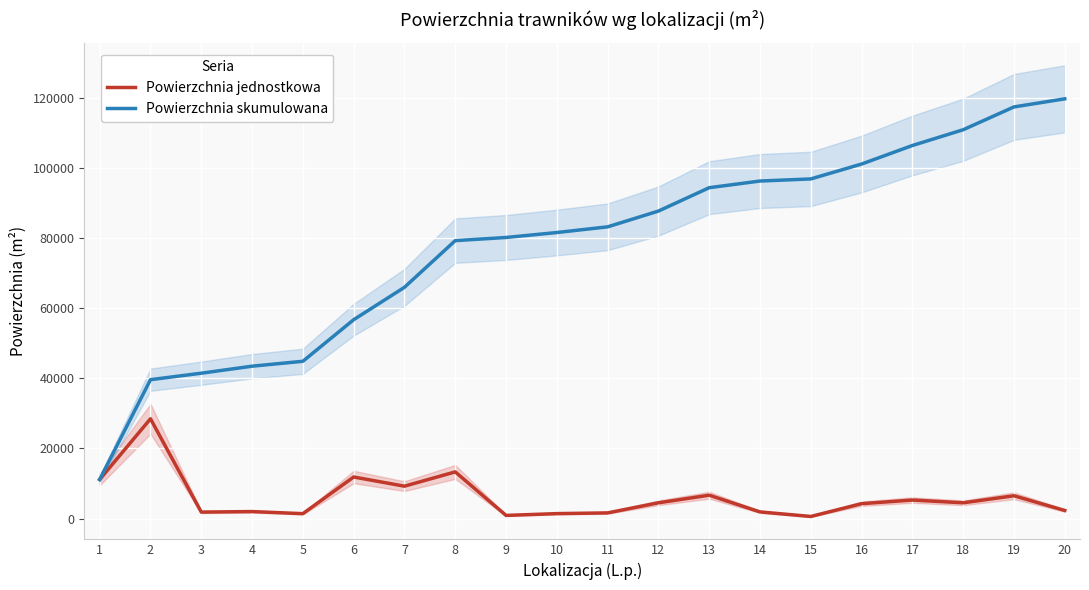

How many values in the Powierzchnia jednostkowa series are below 4500?

10